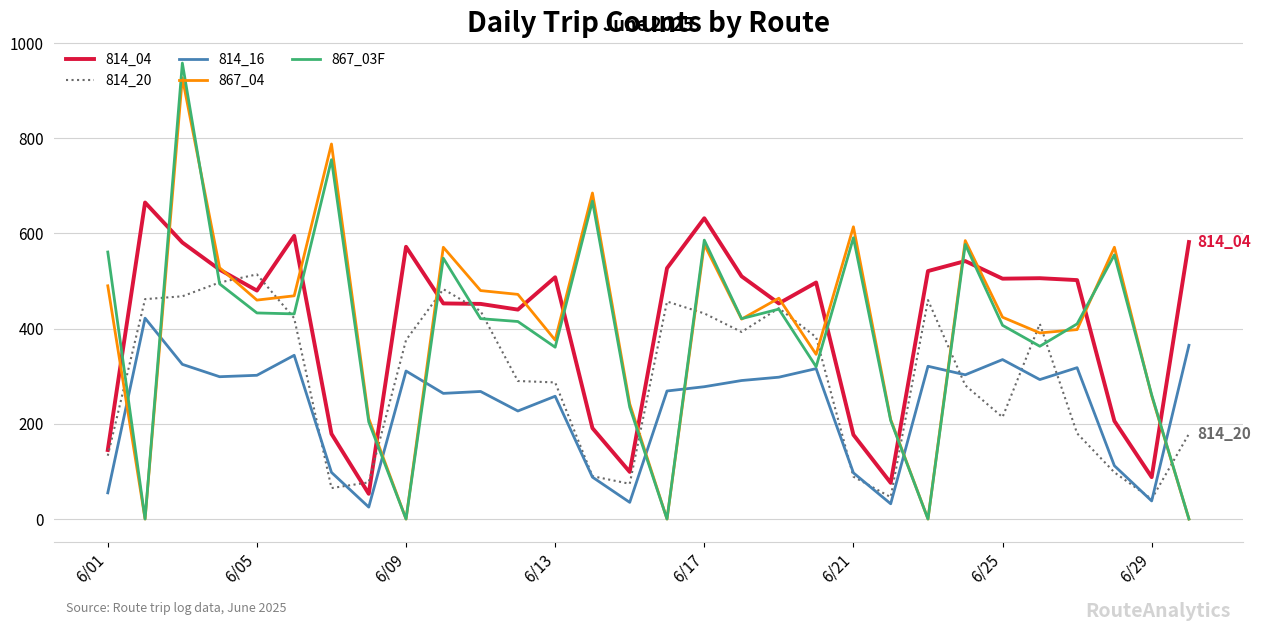

What is the maximum value shown in the chart?

958